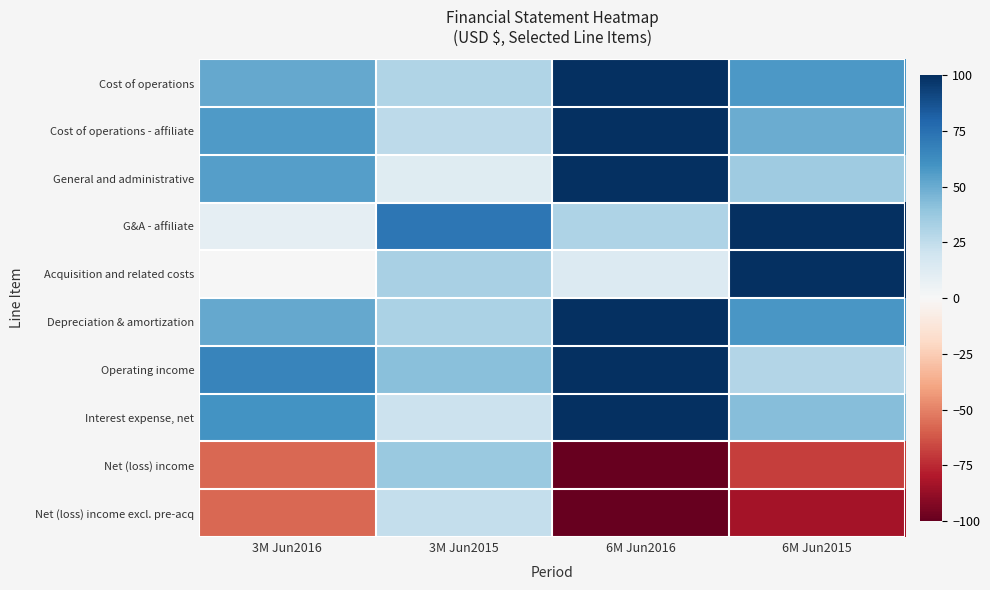

At 6M Jun2015, list the series in order from largest to smallest.

G&A - affiliate, Acquisition and related costs, Depreciation & amortization, Cost of operations, Cost of operations - affiliate, Interest expense, net, General and administrative, Operating income, Net (loss) income, Net (loss) income excl. pre-acq